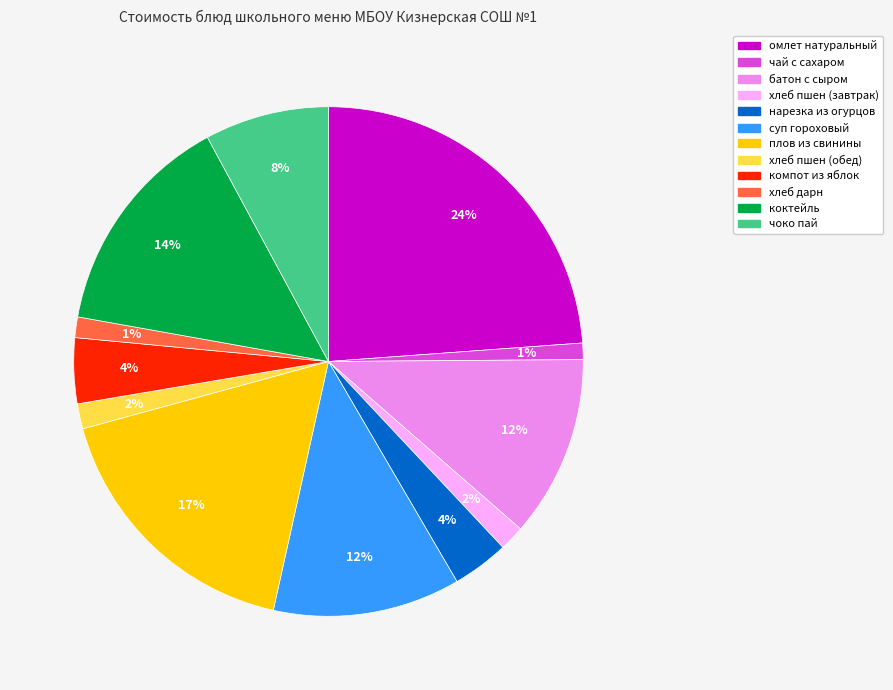

Approximately how many times larger is the value at чоко пай compared to плов из свинины?

0.5